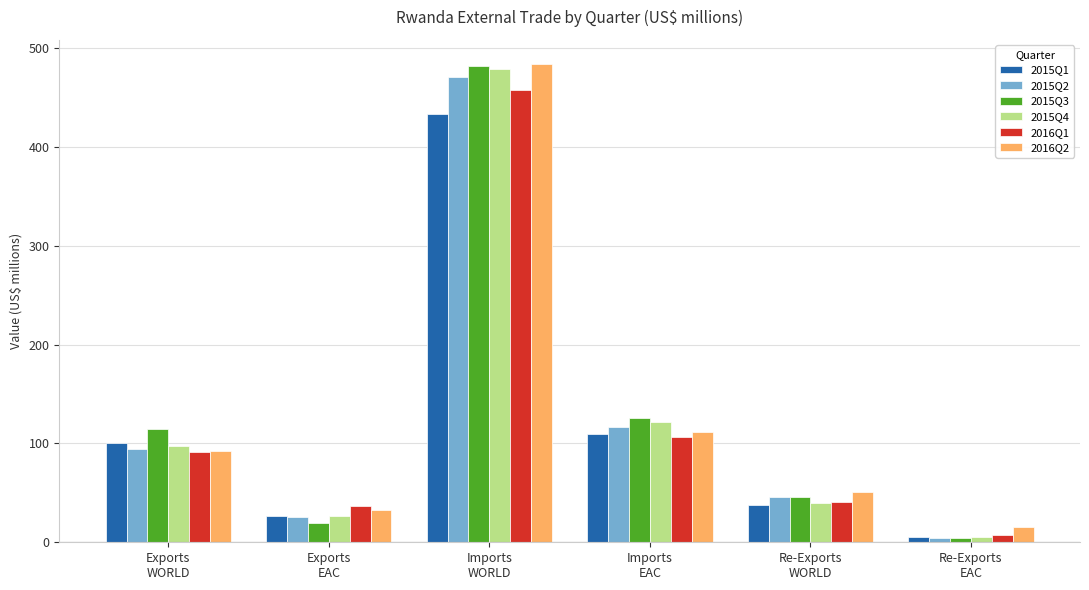

What is the difference between the 2015Q1 values at Exports
WORLD and Imports
WORLD?

332.0